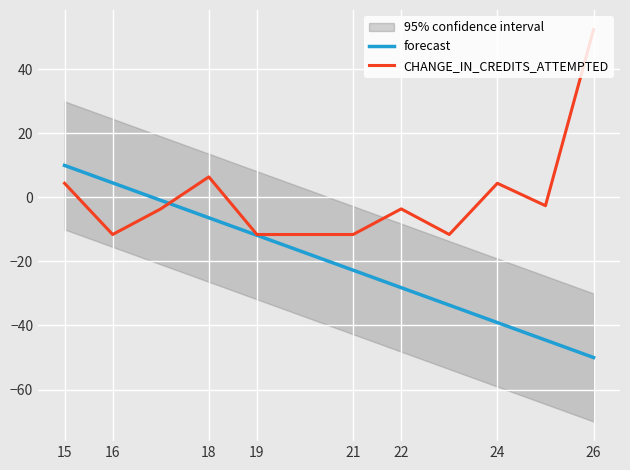

What are all the series names shown in the legend?

forecast, CHANGE_IN_CREDITS_ATTEMPTED